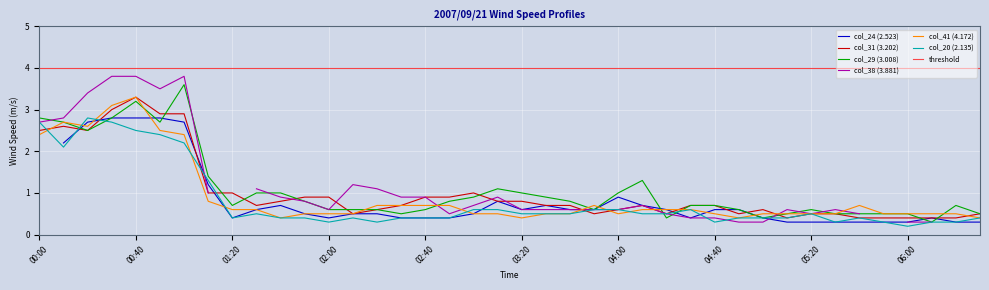

How many times do col_31 (3.202) and col_41 (4.172) cross each other?

7